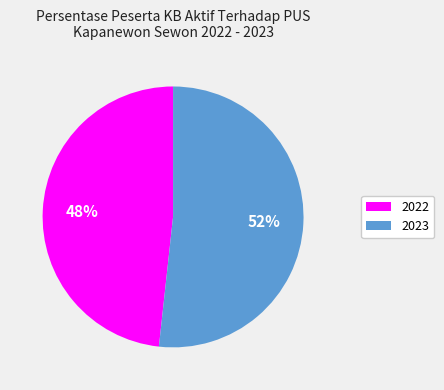

Combined, do 2023 and 2022 account for over 50%?

Yes